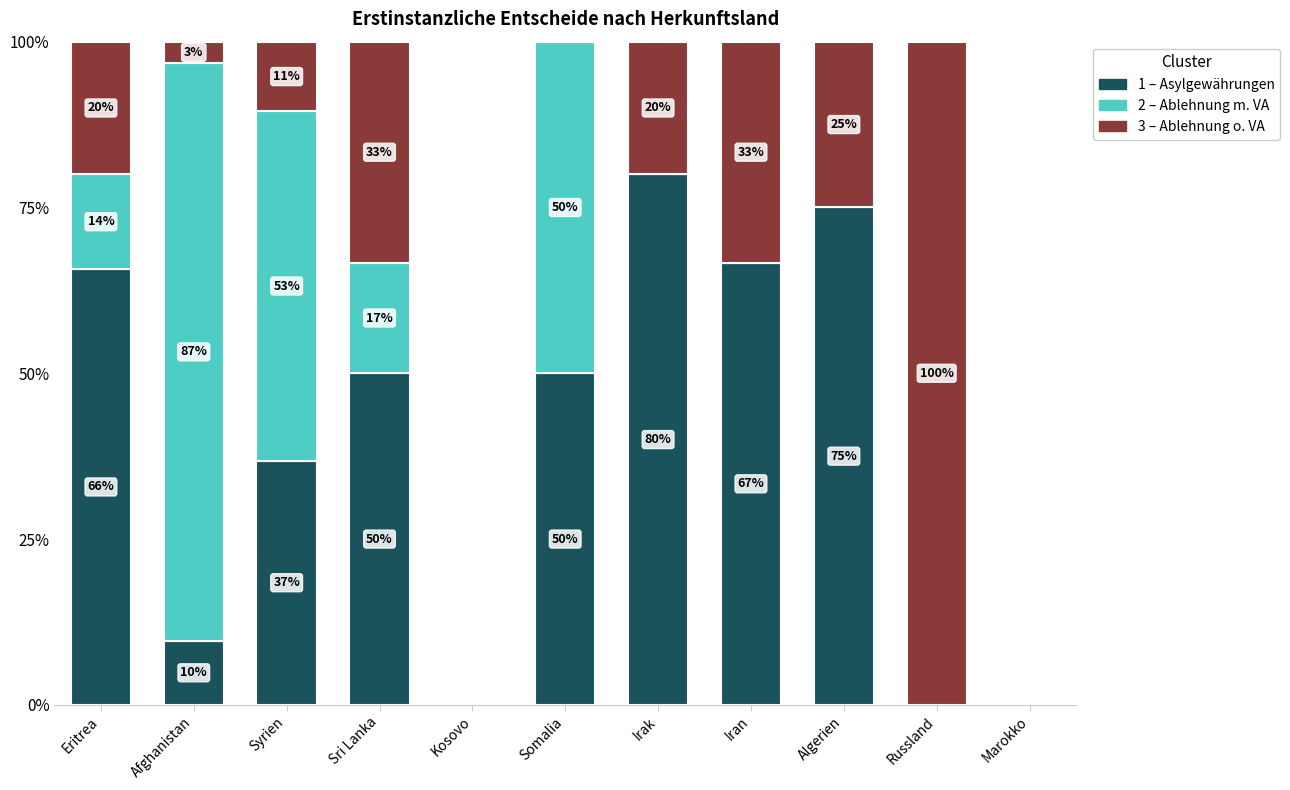

What is the total value across all series at Iran?

100.0